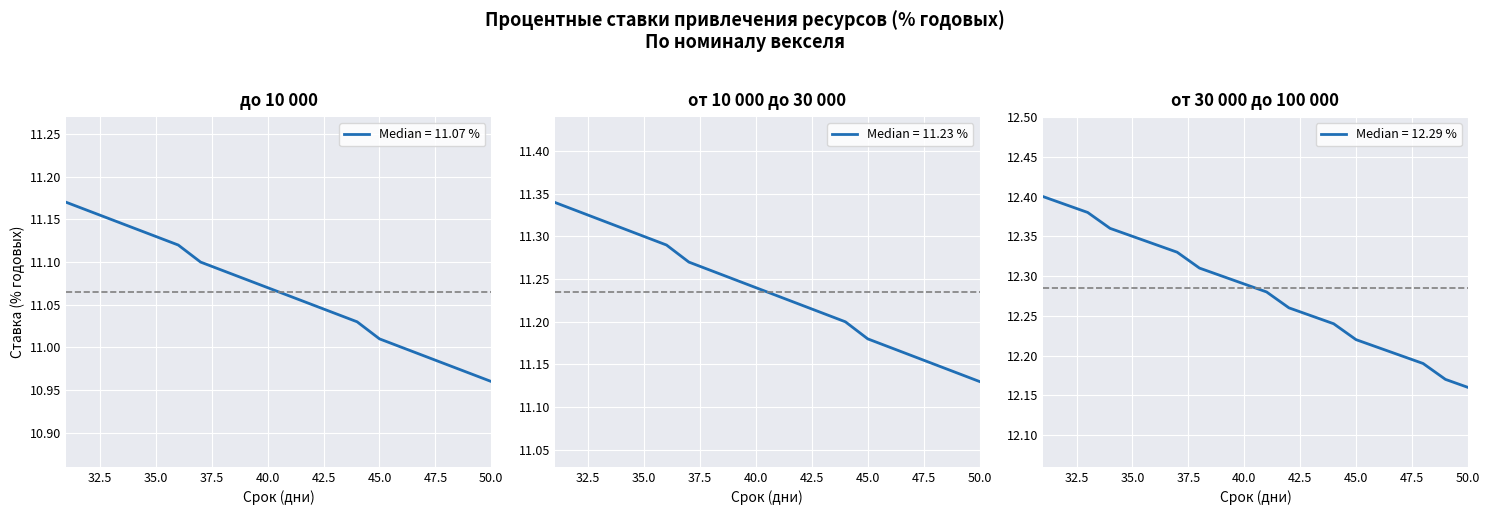

True or false: от 30 000 до 100 000 has a value of 12.3 at 42.5.

True